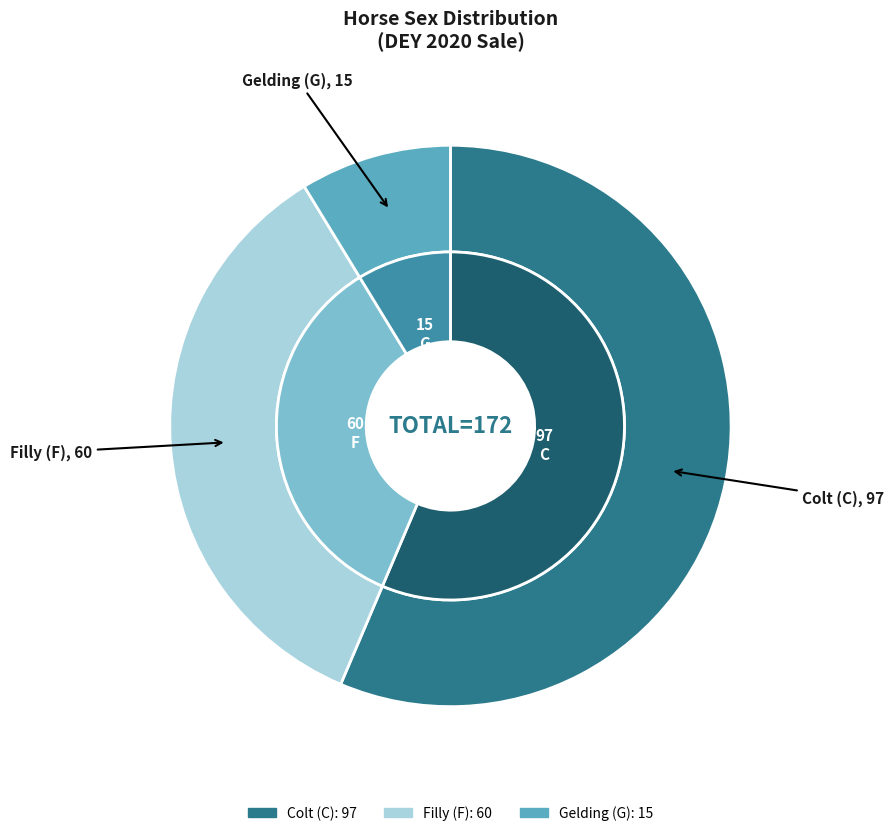

Which category has the biggest portion of the pie?

C